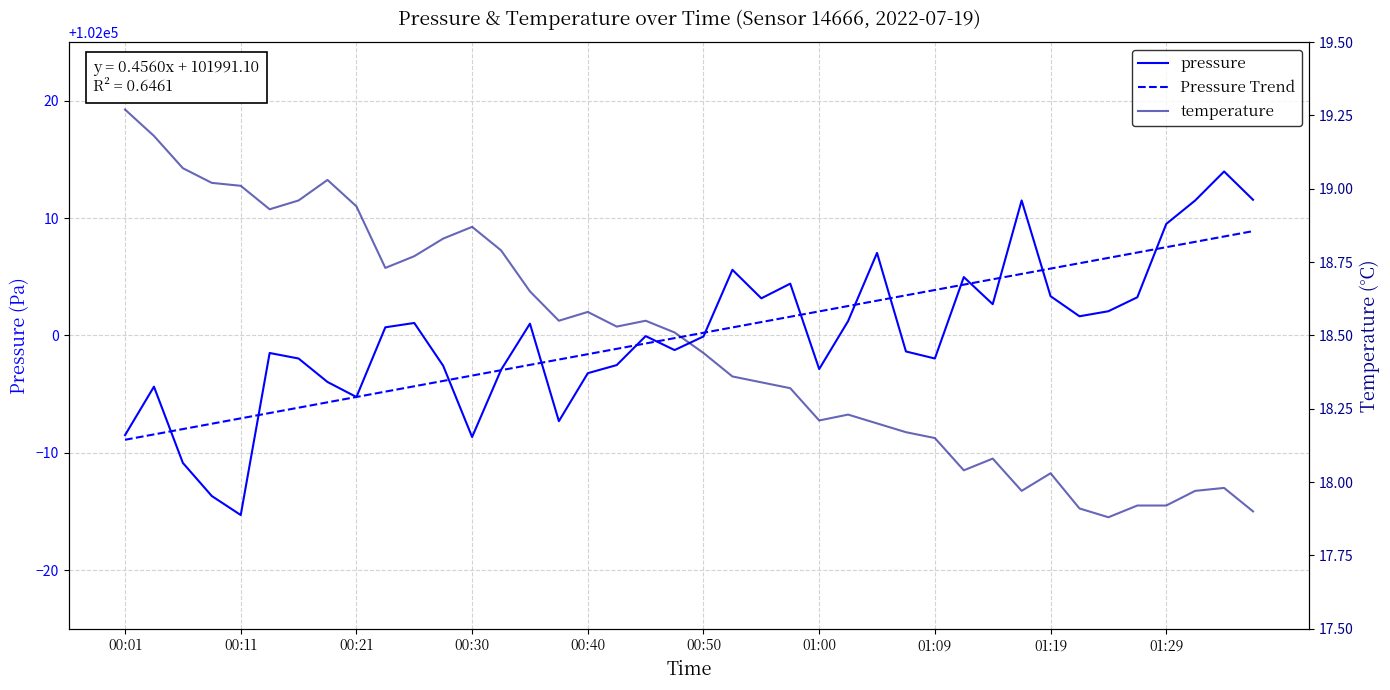

True or false: pressure and temperature cross at least once.

False